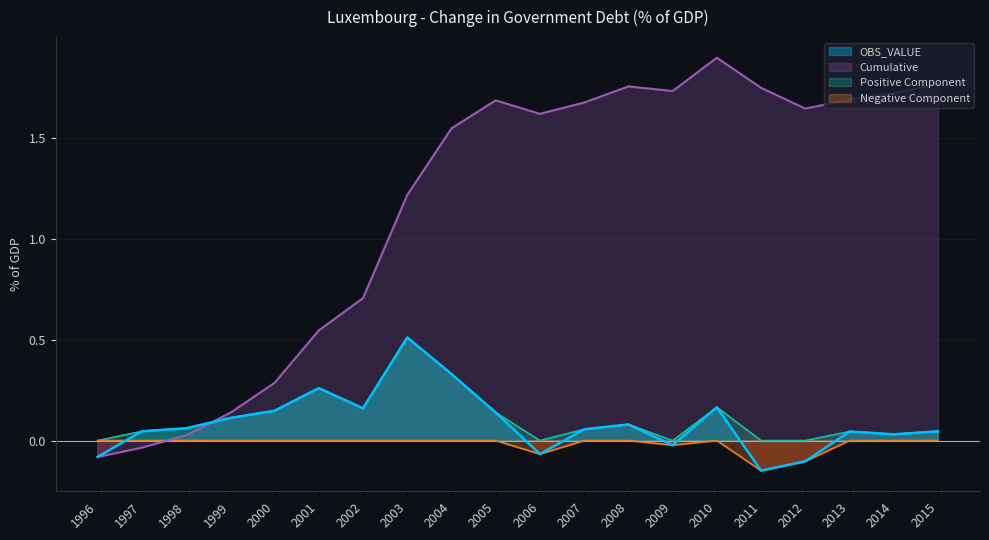

How many positive values does the OBS_VALUE series have?

15